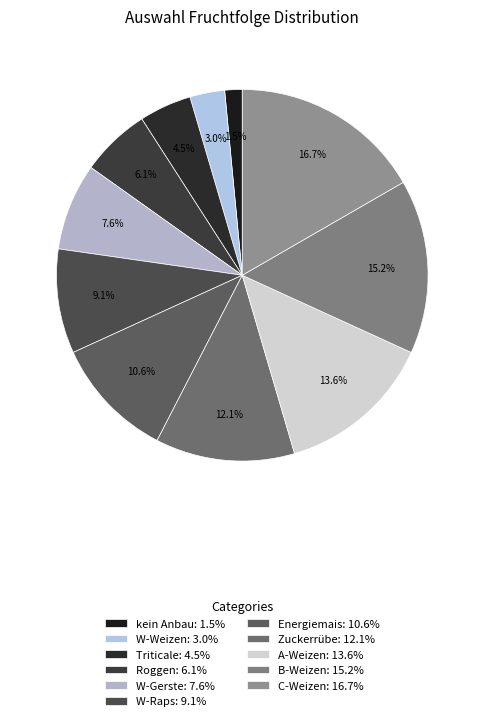

Is there any slice that represents more than half of the pie?

No